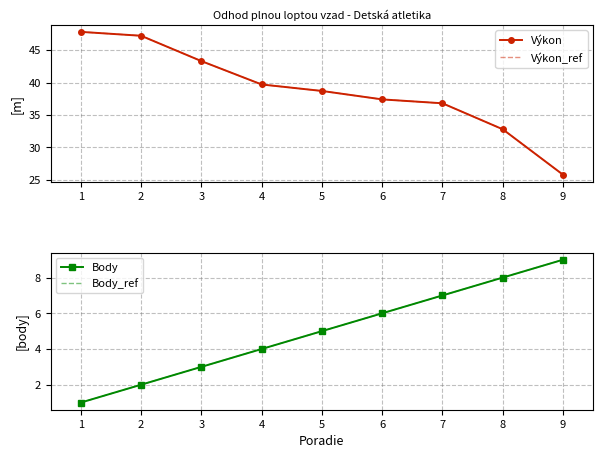

Reading left to right, list all the values displayed in this chart.

Výkon: 47.8	47.2	43.3	39.7	38.7	37.4	36.8	32.8	25.8
Výkon_ref: 47.8	47.2	43.3	39.7	38.7	37.4	36.8	32.8	25.8
Body: 1.0	2.0	3.0	4.0	5.0	6.0	7.0	8.0	9.0
Body_ref: 1.0	2.0	3.0	4.0	5.0	6.0	7.0	8.0	9.0